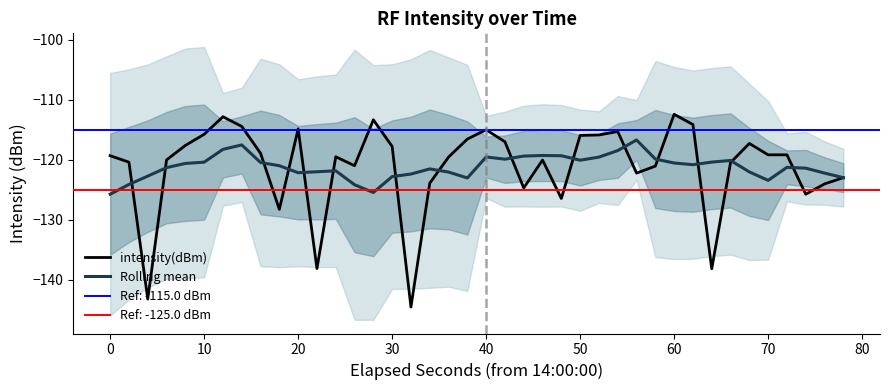

In intensity(dBm), how many points are higher than both neighbors (excluding endpoints)?

10